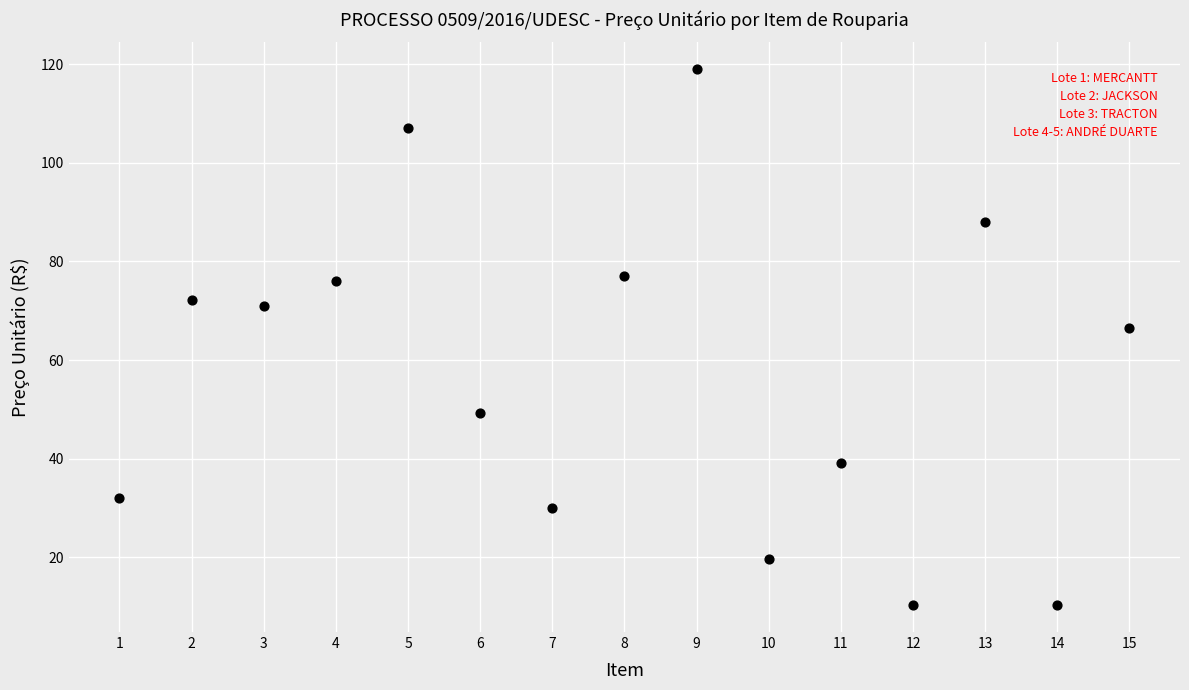

What Y value in the scatter plot is closest to 64?

66.4